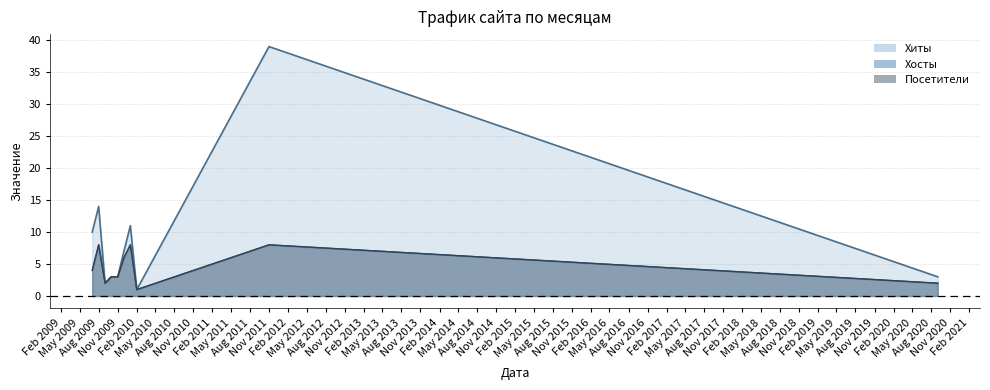

True or false: Хиты and Посетители intersect in this chart.

False